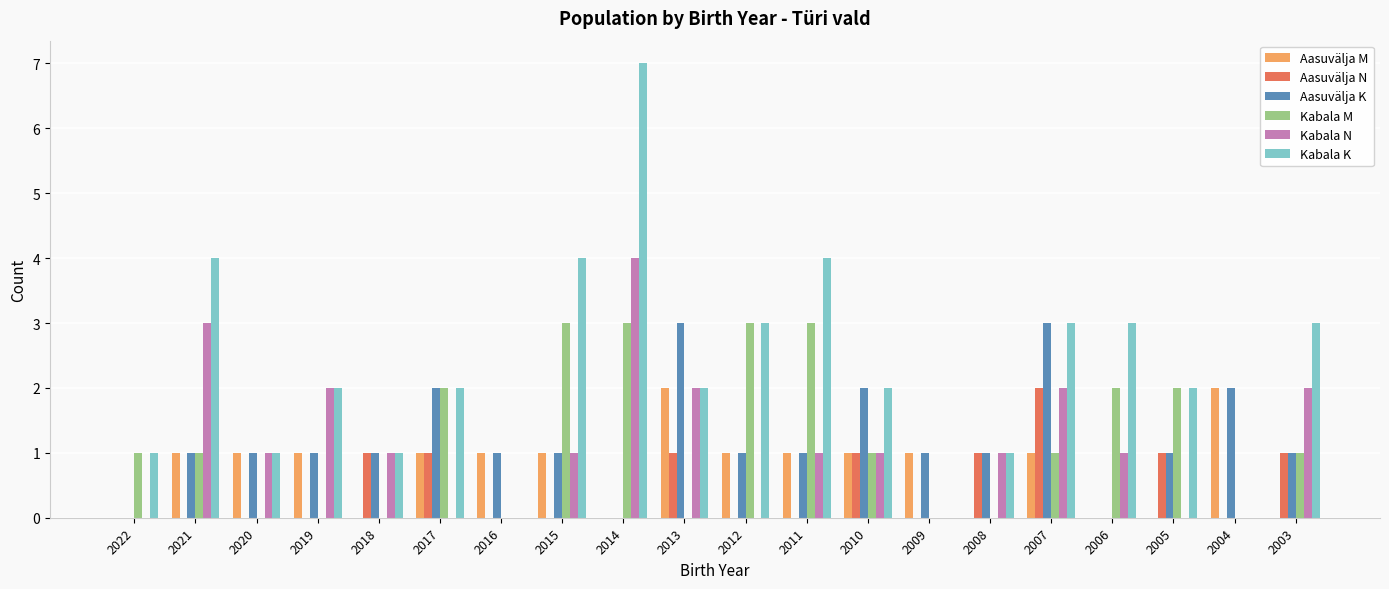

The value of Aasuvälja N at 2003 is 1. True or false?

True